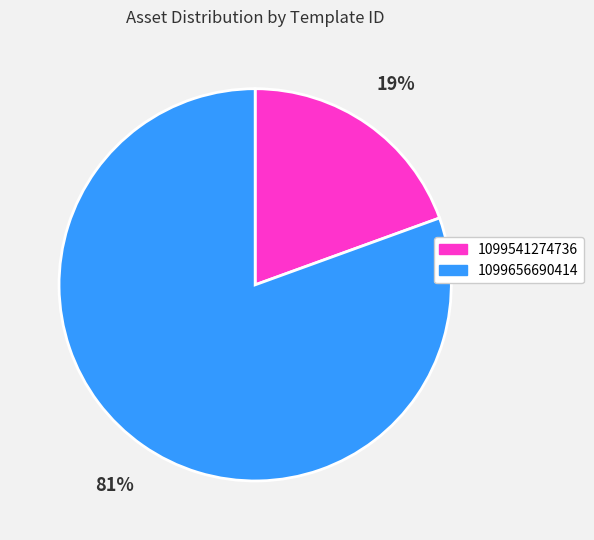

Does any single category account for the majority?

Yes